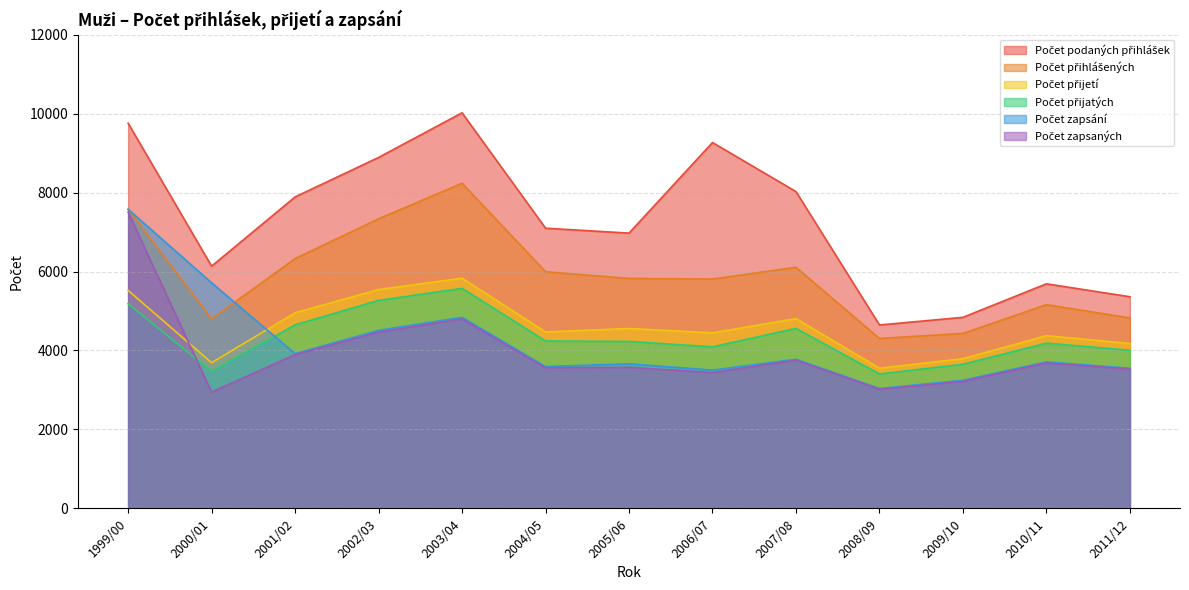

Reading right to left, transcribe all the data shown in this chart.

Počet podaných přihlášek: 2011/12=5361	2010/11=5689	2009/10=4840	2008/09=4646	2007/08=8025	2006/07=9268	2005/06=6973	2004/05=7098	2003/04=10021	2002/03=8890	2001/02=7890	2000/01=6136	1999/00=9757
Počet přihlášených: 2011/12=4824	2010/11=5161	2009/10=4432	2008/09=4304	2007/08=6107	2006/07=5810	2005/06=5825	2004/05=5995	2003/04=8237	2002/03=7335	2001/02=6328	2000/01=4799	1999/00=7579
Počet přijetí: 2011/12=4176	2010/11=4375	2009/10=3792	2008/09=3551	2007/08=4807	2006/07=4446	2005/06=4557	2004/05=4469	2003/04=5832	2002/03=5543	2001/02=4954	2000/01=3690	1999/00=5522
Počet přijatých: 2011/12=4005	2010/11=4185	2009/10=3651	2008/09=3406	2007/08=4559	2006/07=4092	2005/06=4229	2004/05=4242	2003/04=5574	2002/03=5268	2001/02=4650	2000/01=3470	1999/00=5184
Počet zapsání: 2011/12=3551	2010/11=3711	2009/10=3246	2008/09=3037	2007/08=3777	2006/07=3503	2005/06=3663	2004/05=3592	2003/04=4840	2002/03=4510	2001/02=3918	2000/01=5714	1999/00=7577
Počet zapsaných: 2011/12=3529	2010/11=3684	2009/10=3217	2008/09=3018	2007/08=3754	2006/07=3441	2005/06=3572	2004/05=3561	2003/04=4798	2002/03=4465	2001/02=3895	2000/01=2945	1999/00=7503